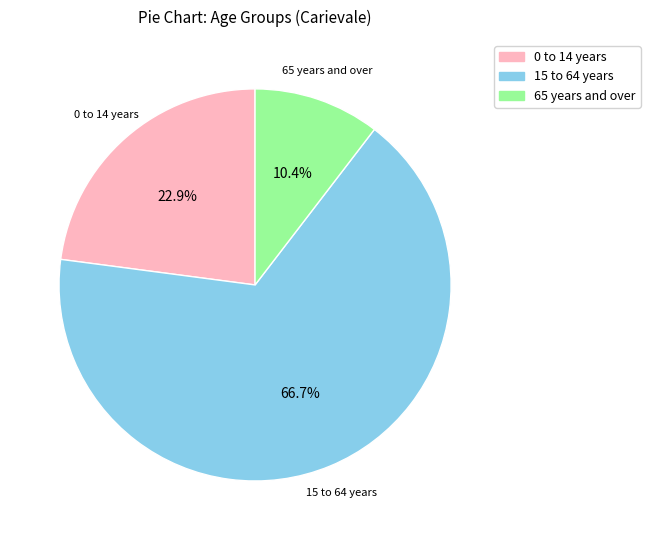

How many slices are in this pie chart?

3